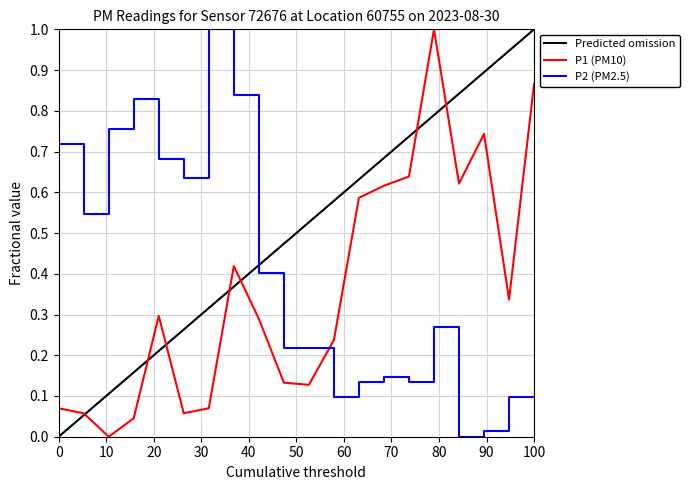

Reading left to right, extract all data points from this chart.

0.7	0.5	0.8	0.8	0.7	0.6	1.0	0.8	0.4	0.2	0.2	0.1	0.1	0.1	0.1	0.3	0.0	0.0	0.1	0.1